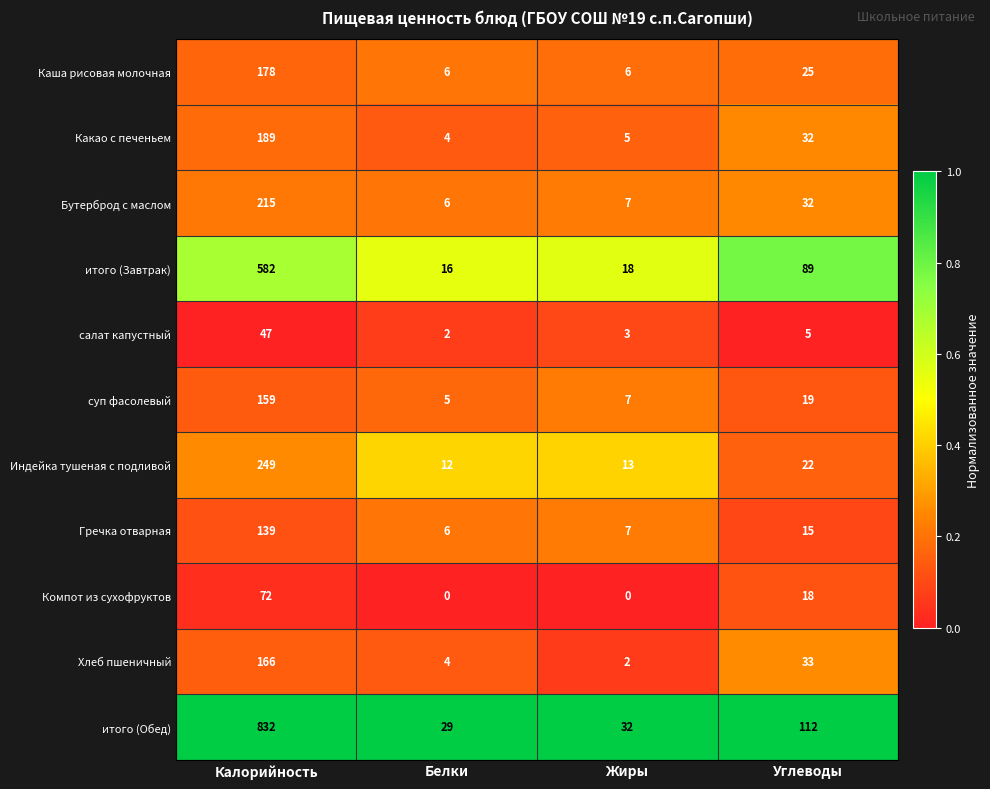

What is the difference between the Каша рисовая молочная values at Калорийность and Углеводы?

153